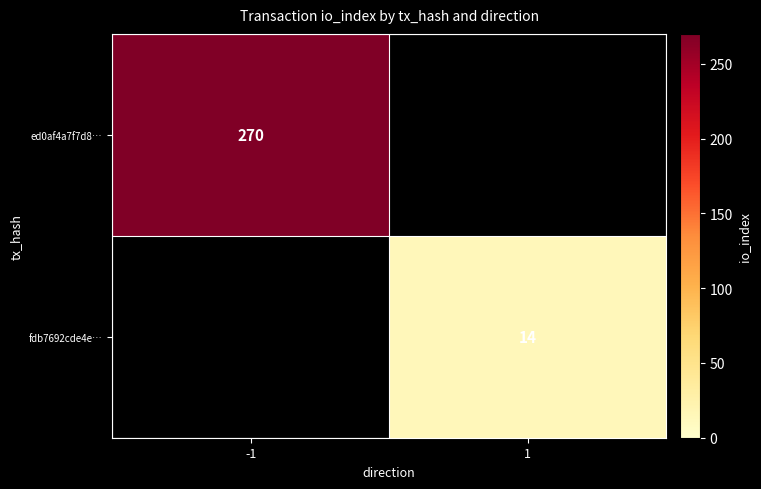

True or false: fdb7692cde4e… has a value of 7 at 1.

False